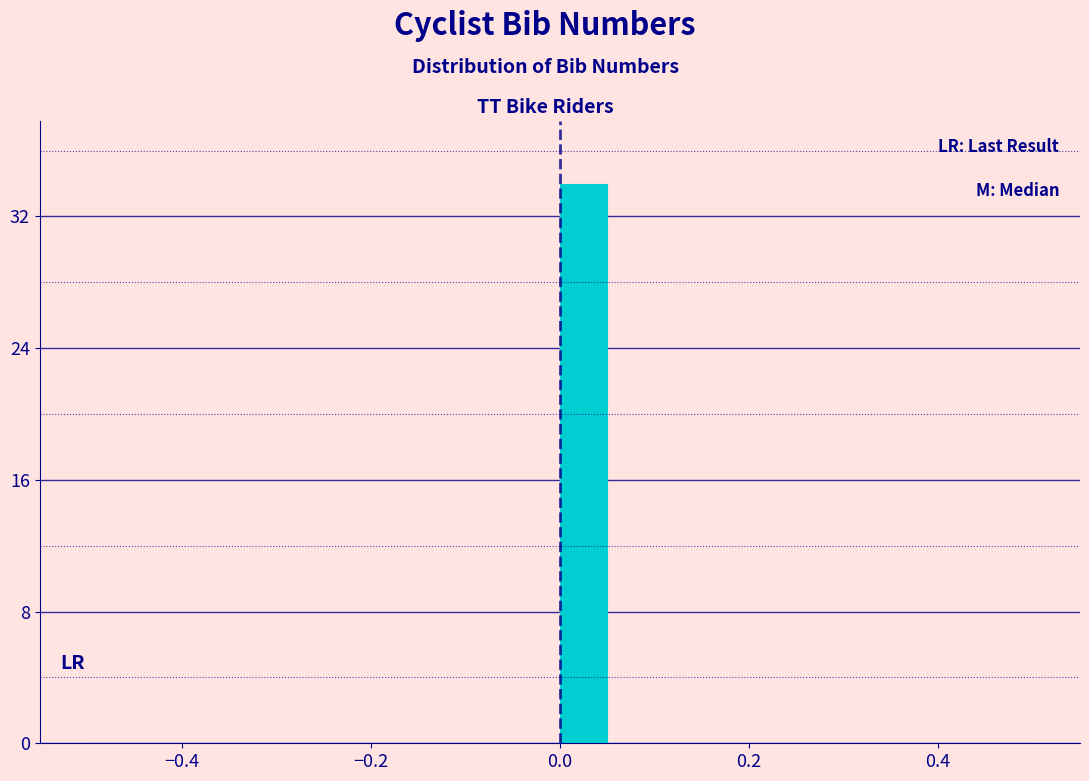

Read against the x-axis, roughly where is the centre of the tallest bar?

0.02